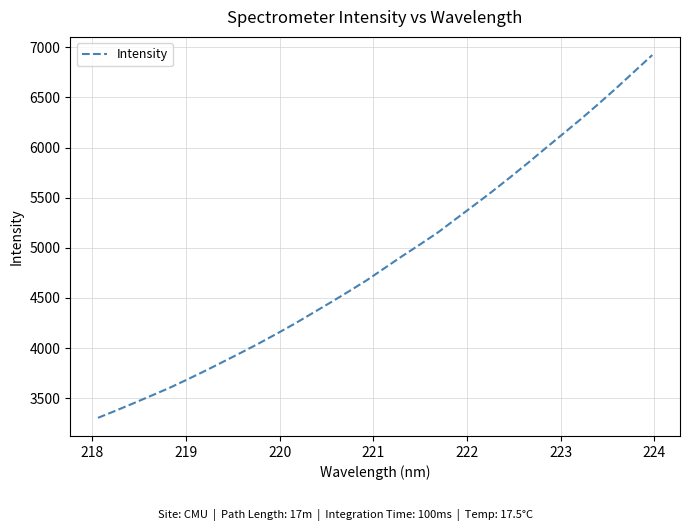

What is the difference between the maximum and minimum values?

3618.5